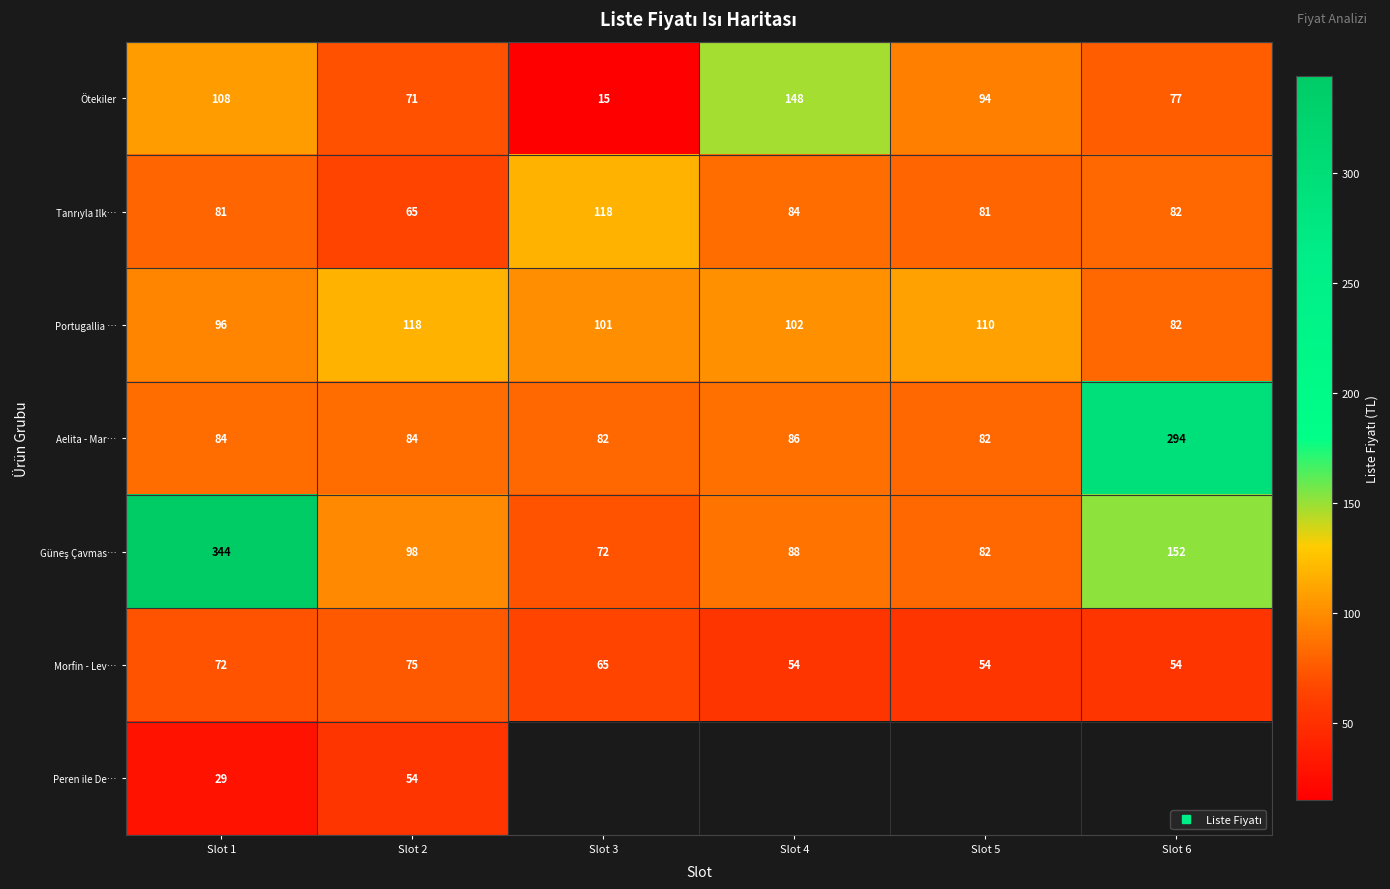

At which label is Güneş Çavmas… closest to 208?

Slot 6